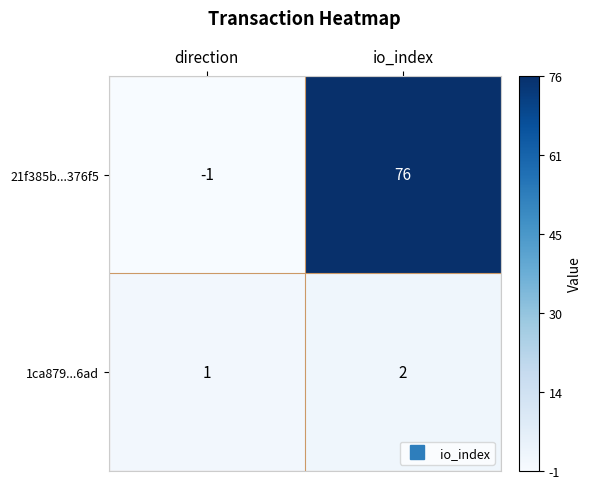

At how many categories does at least one series exceed 25?

1